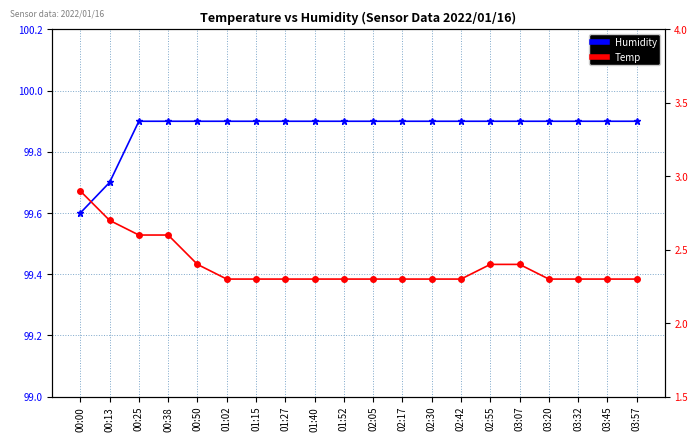

At how many categories does at least one series exceed 75?

20